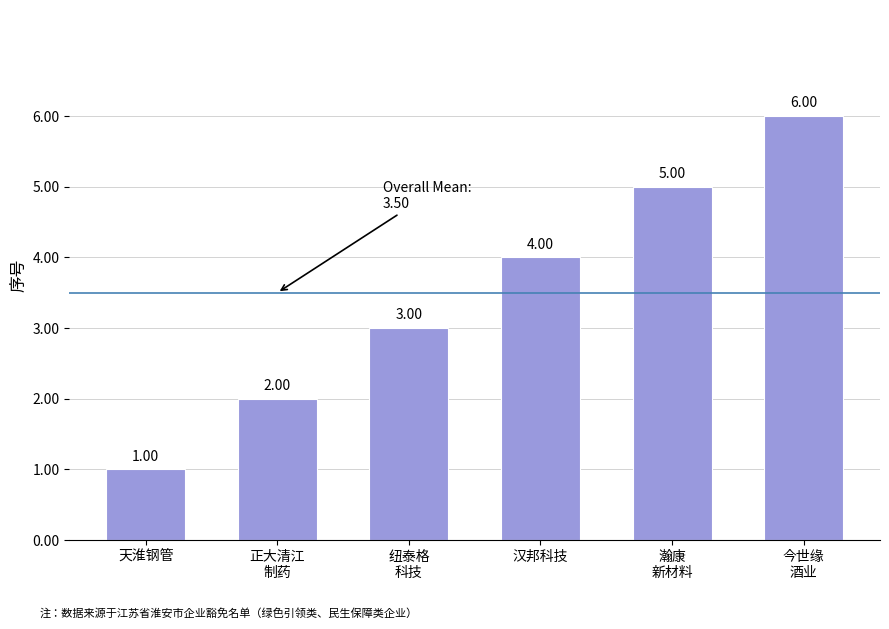

How many series are shown in this chart?

1